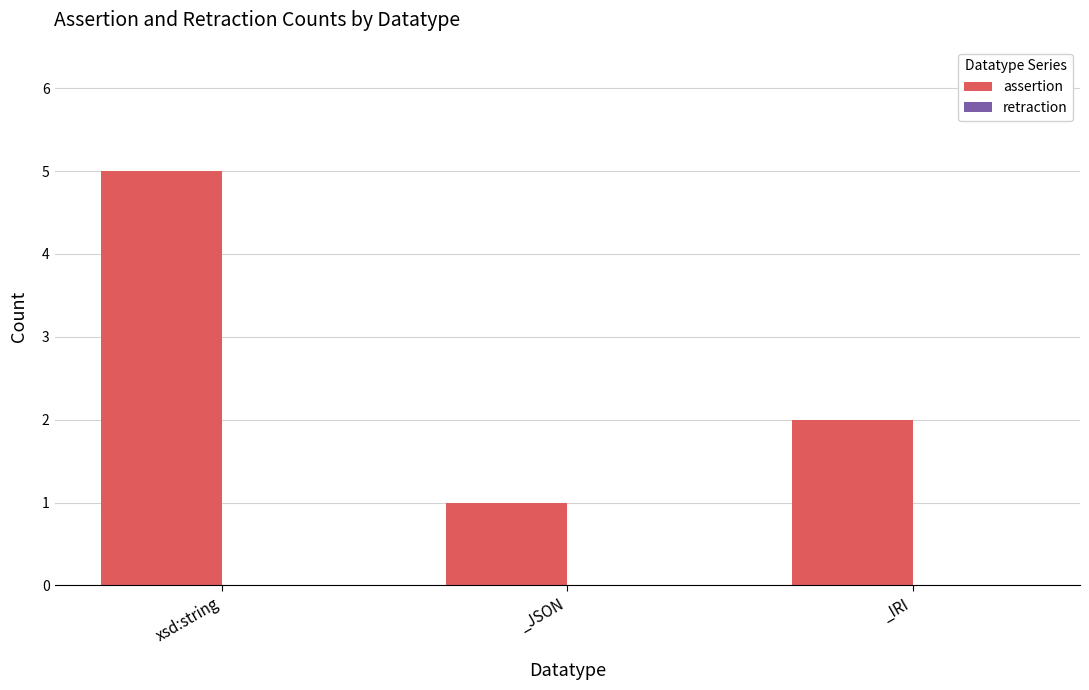

What is the difference between the maximum and minimum values?

4